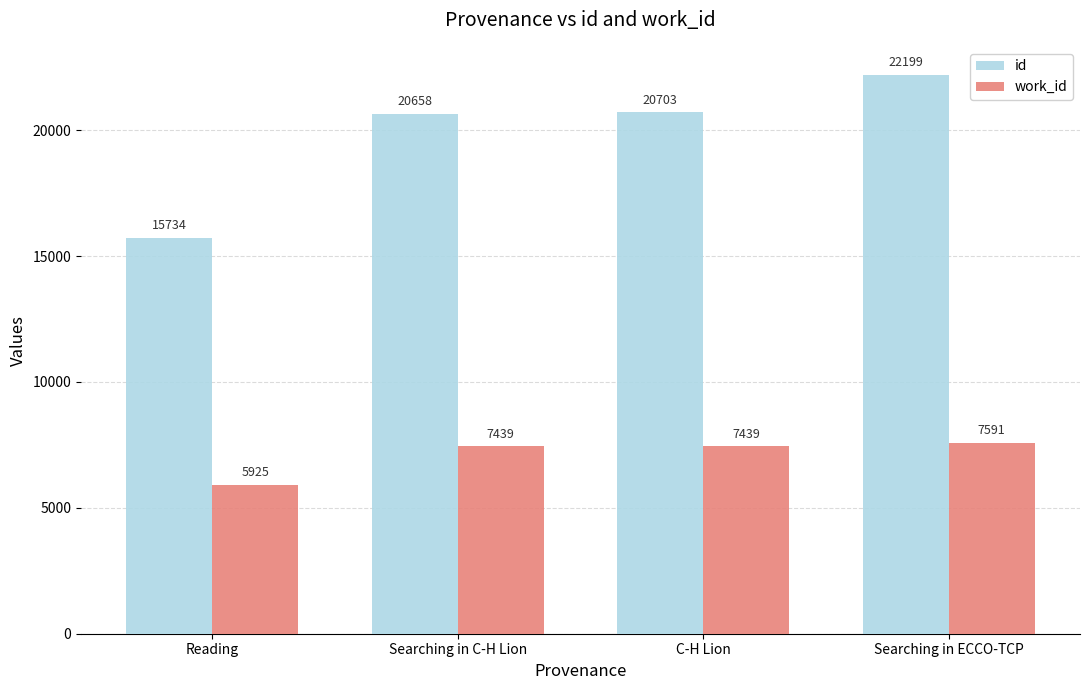

The work_id series shows 10484 at Searching in ECCO-TCP. True or false?

False